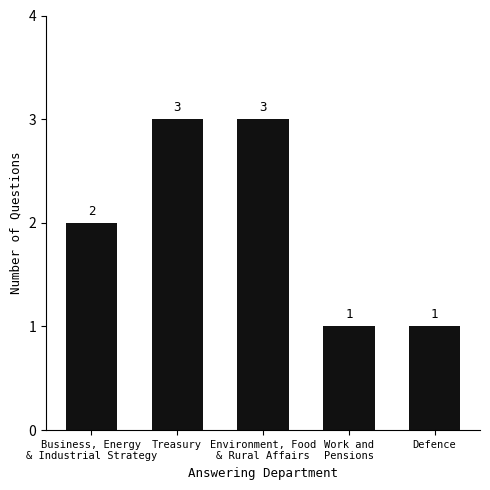

The chart shows a value of 1 at Defence. True or false?

True